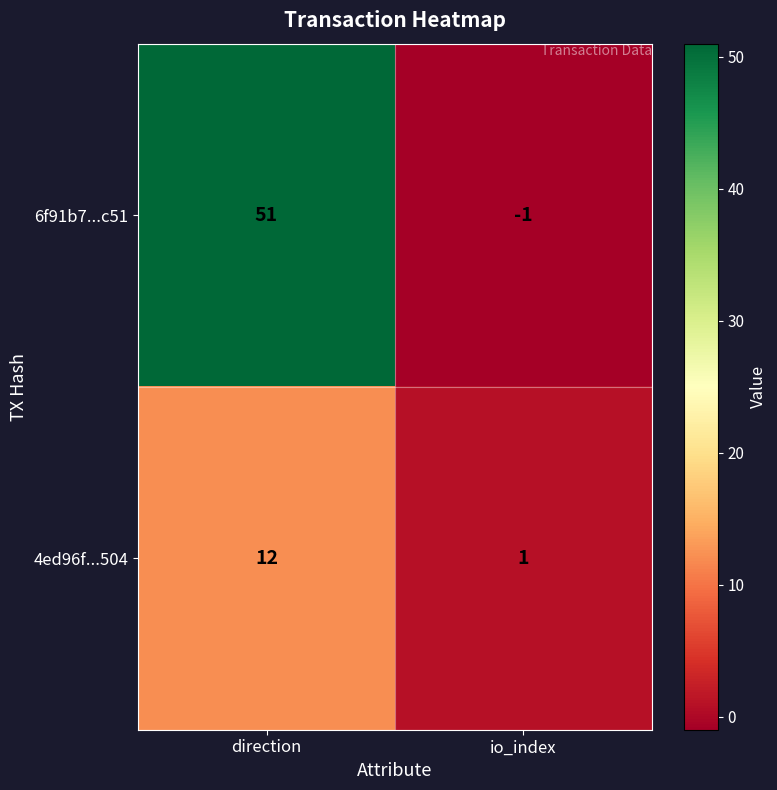

What is the sum of the 6f91b7...c51 values at io_index and direction?

50